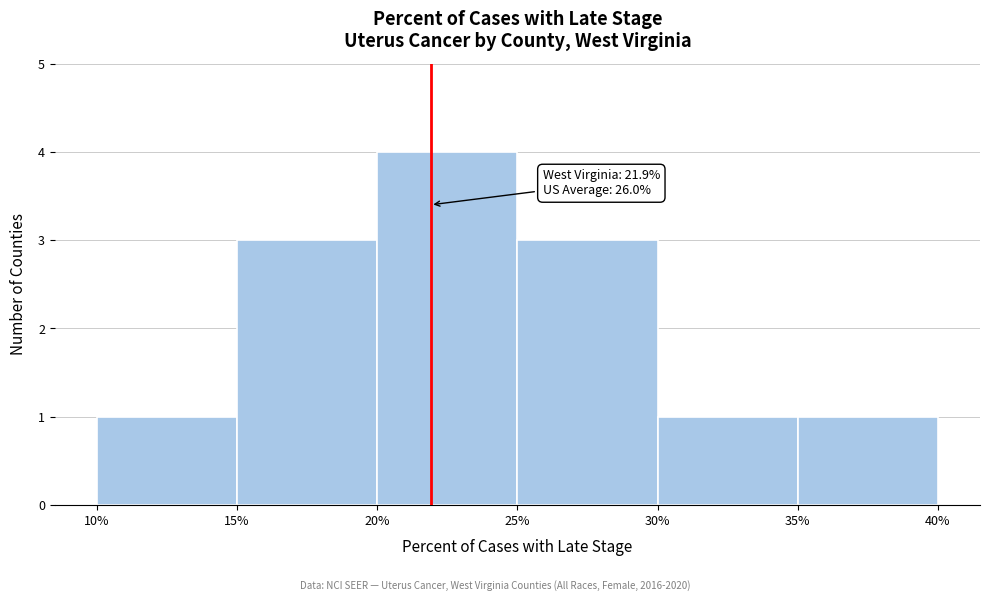

Over which range of the x-axis is the bar tallest?

20% to 25%